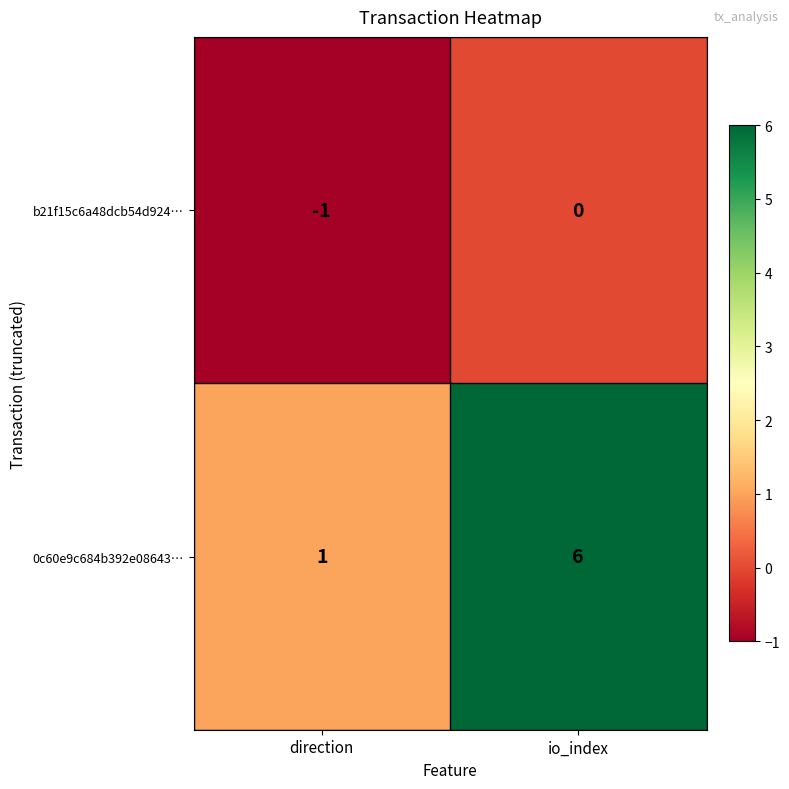

What is the smallest value displayed?

-1